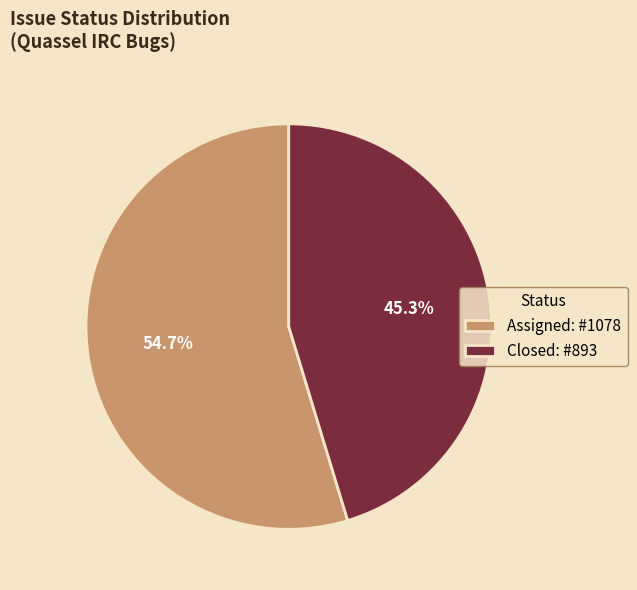

To the nearest percent, what is the combined percentage of Closed and Assigned?

100%